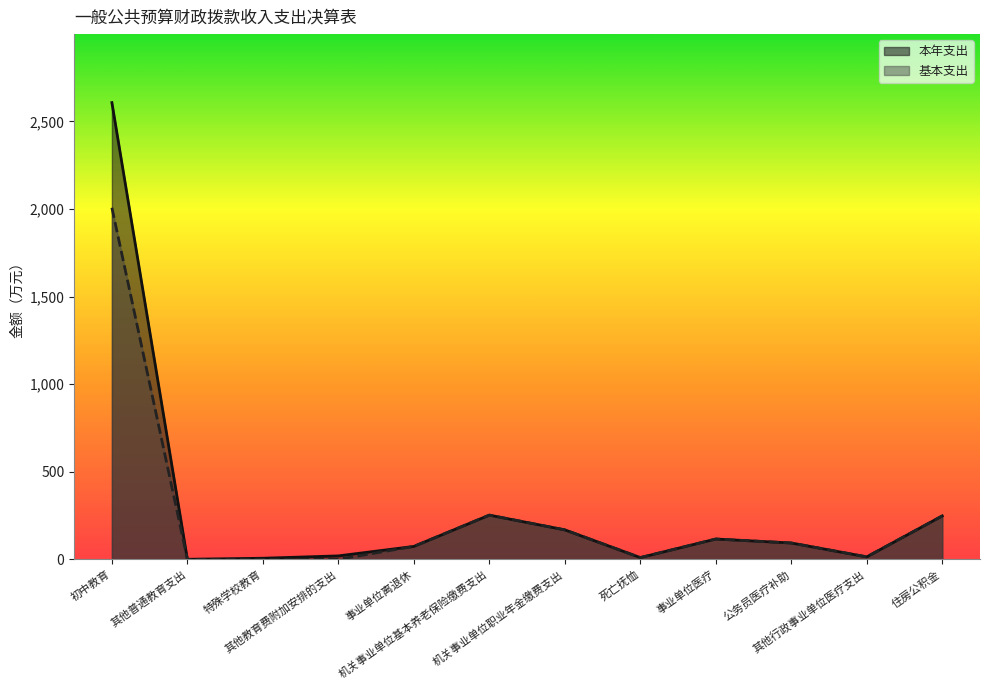

How many interior local peaks does the 基本支出 series have?

2